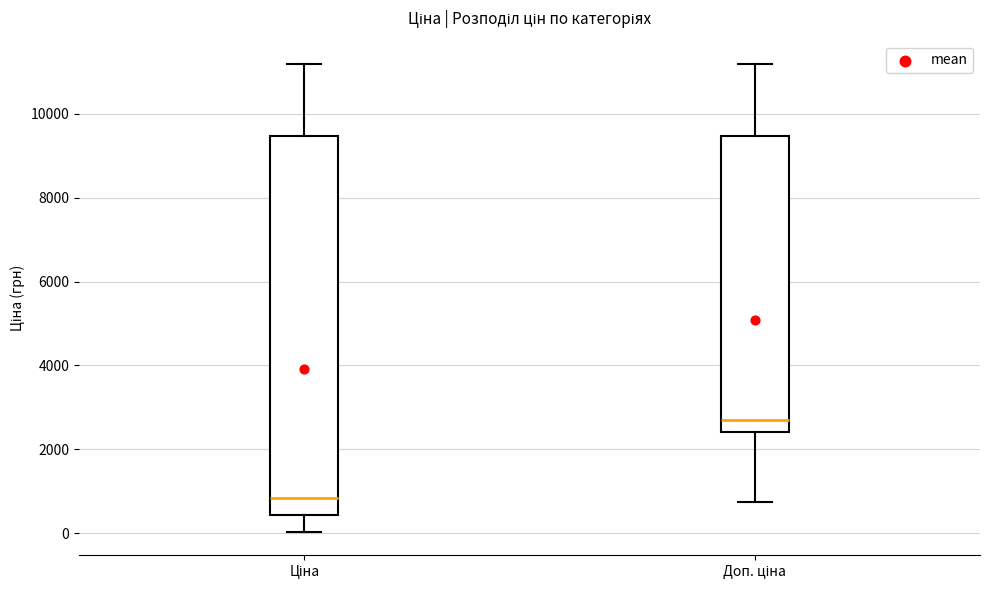

Comparing the boxes themselves (not the whiskers), which one is the tallest?

Ціна